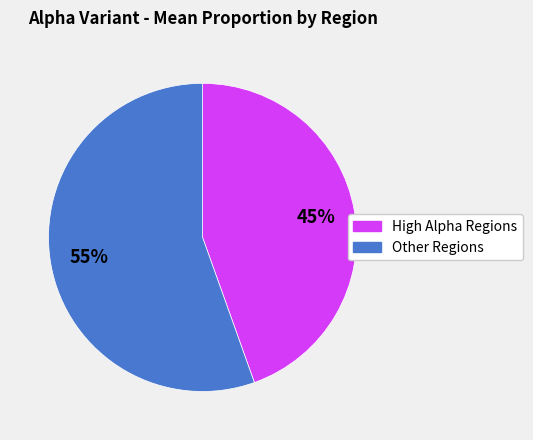

Is there a majority slice in this chart?

Yes